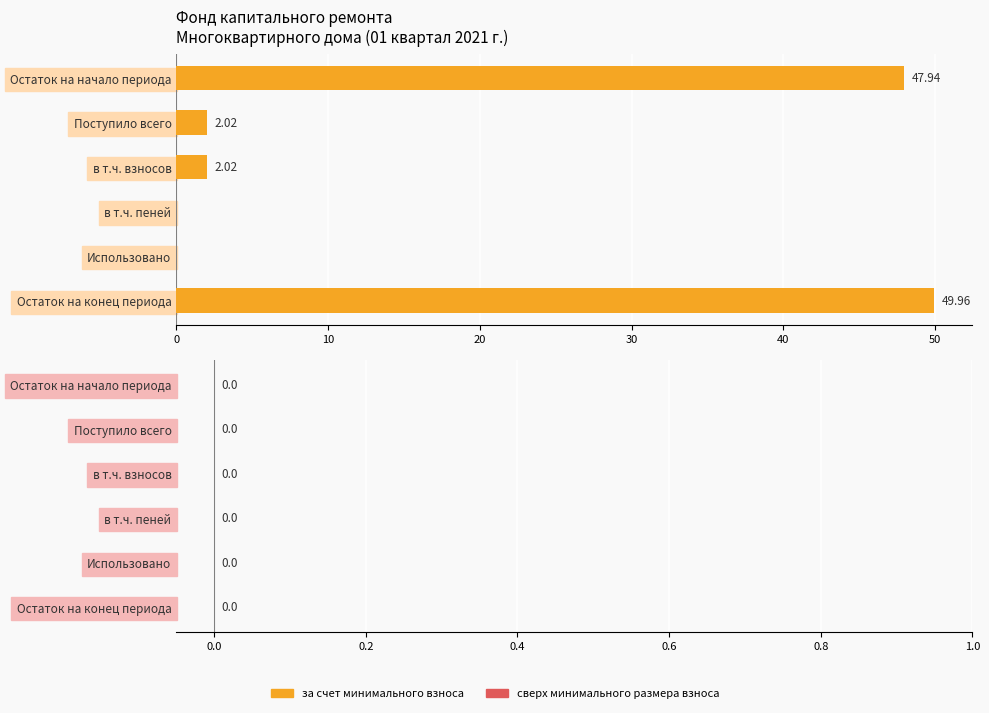

At which category does the chart reach its peak across all series?

Остаток на конец периода